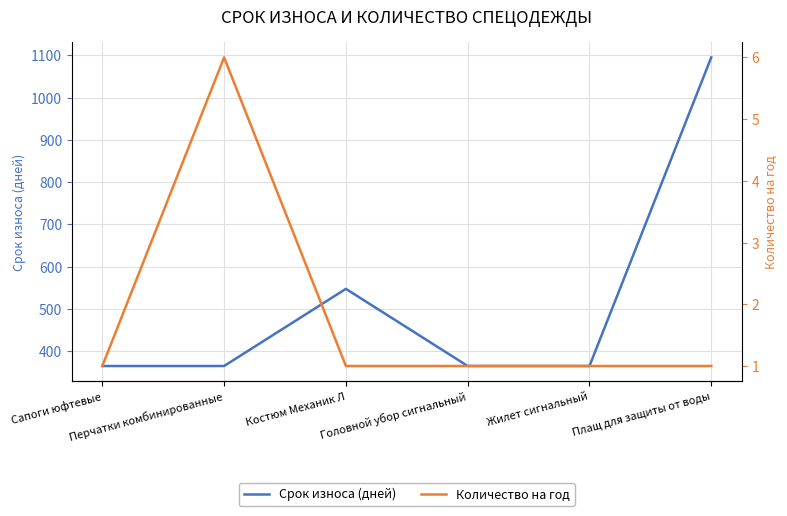

Which series has the largest total across all categories?

Срок износа (дней)